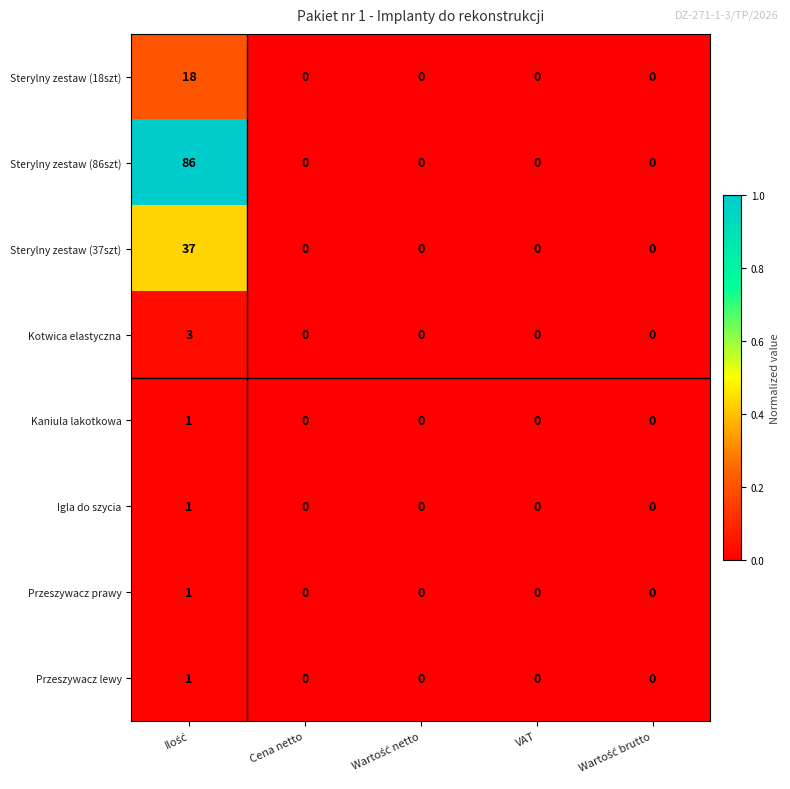

Count the number of categories in the chart.

5